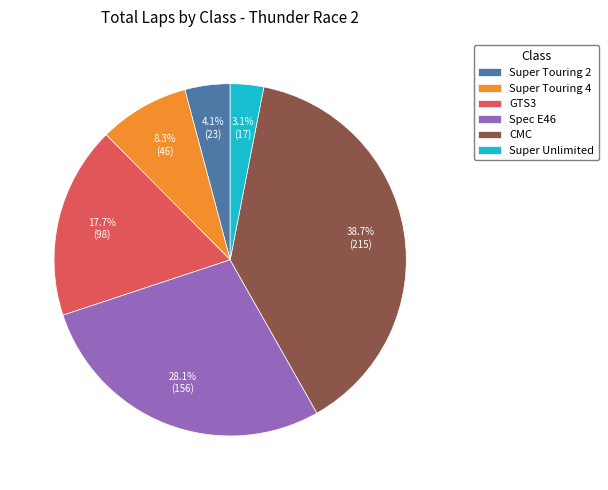

What percentage is NOT represented by Spec E46?

71.9%